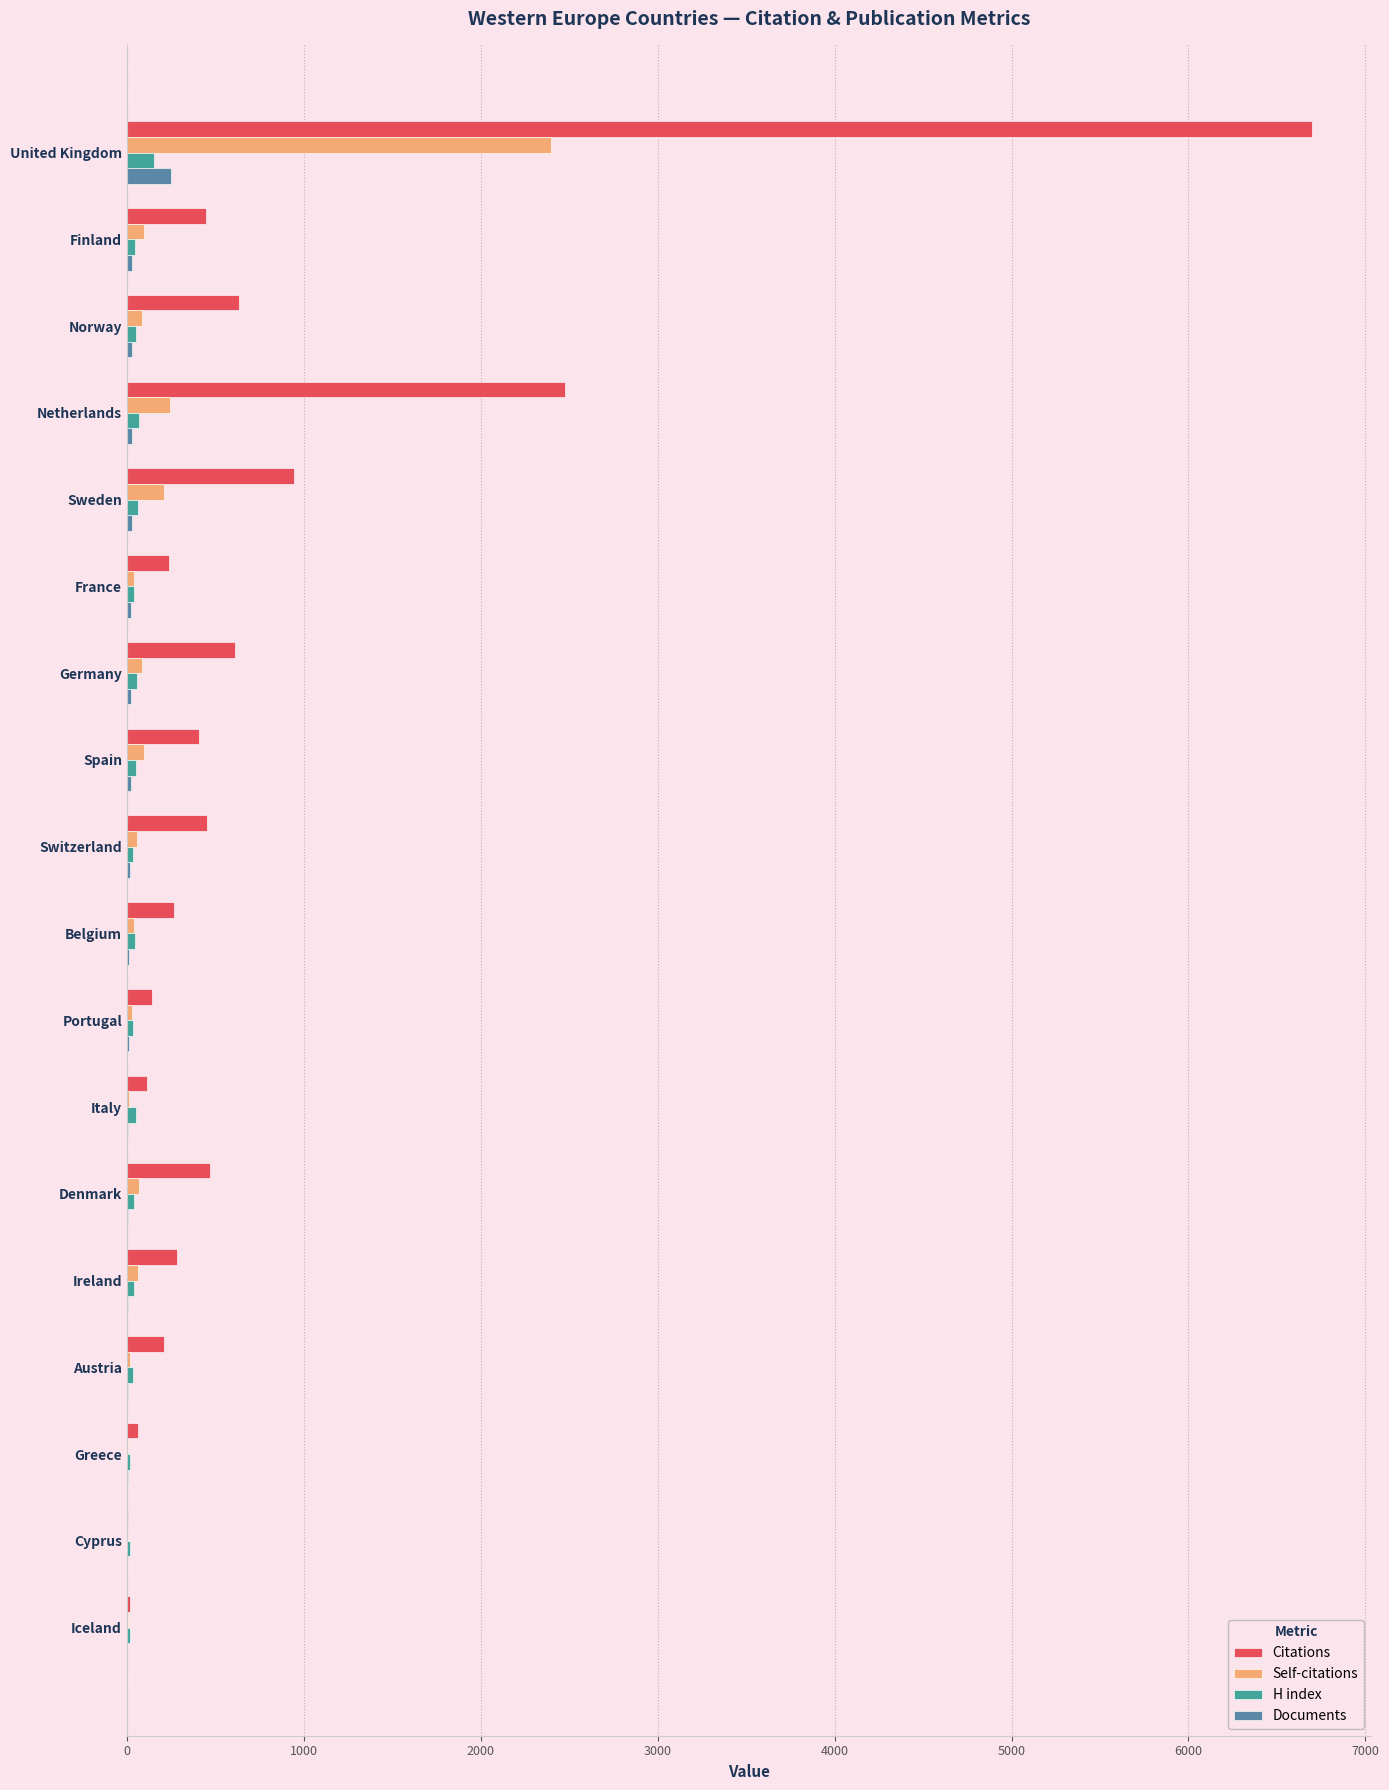

What are all the series names shown in the legend?

Citations, Self-citations, H index, Documents